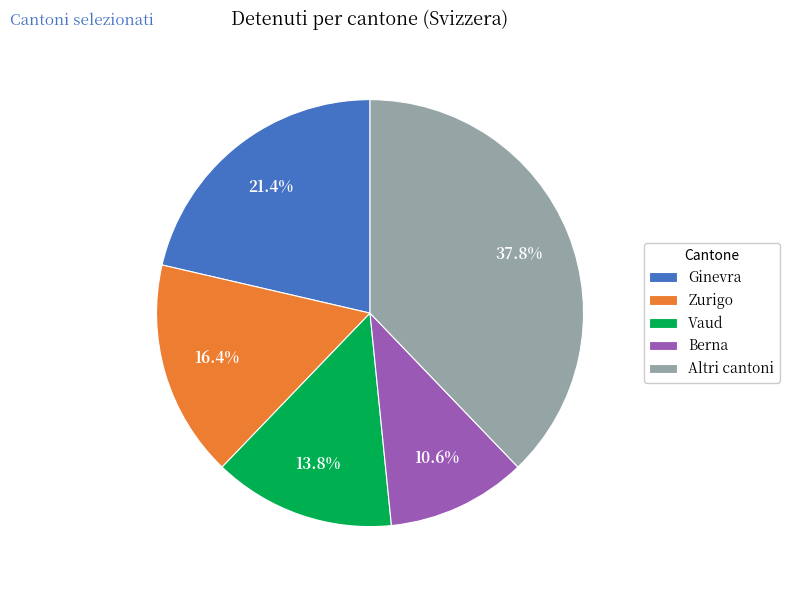

Does any single category account for the majority?

No